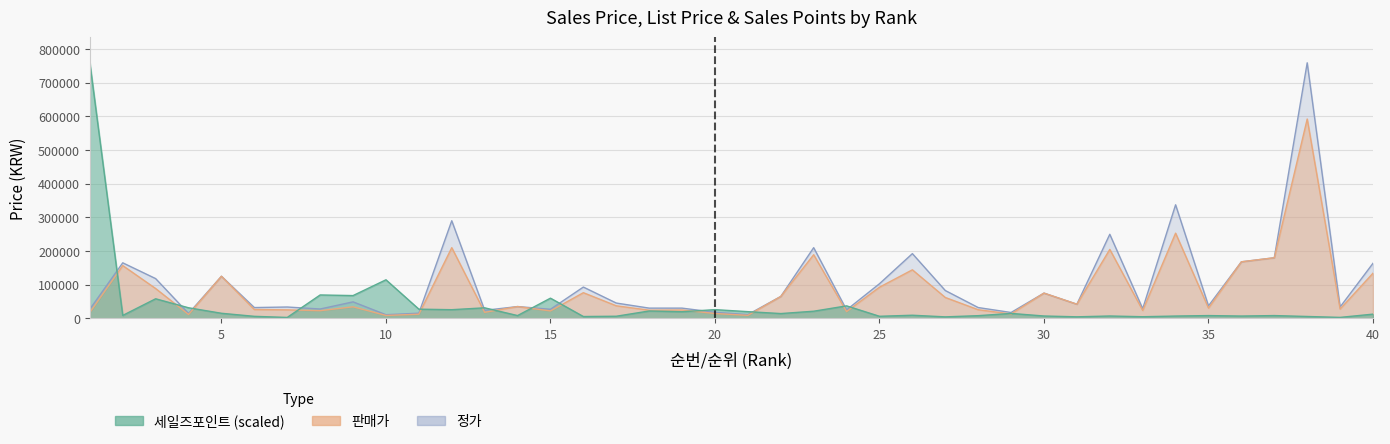

What is the value of the 정가 point at the 37th from the left?

180000.0